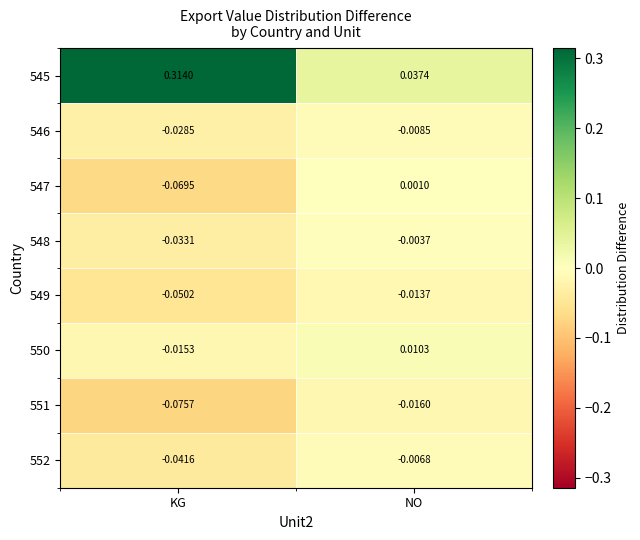

At which category is the sum across all series the highest?

KG